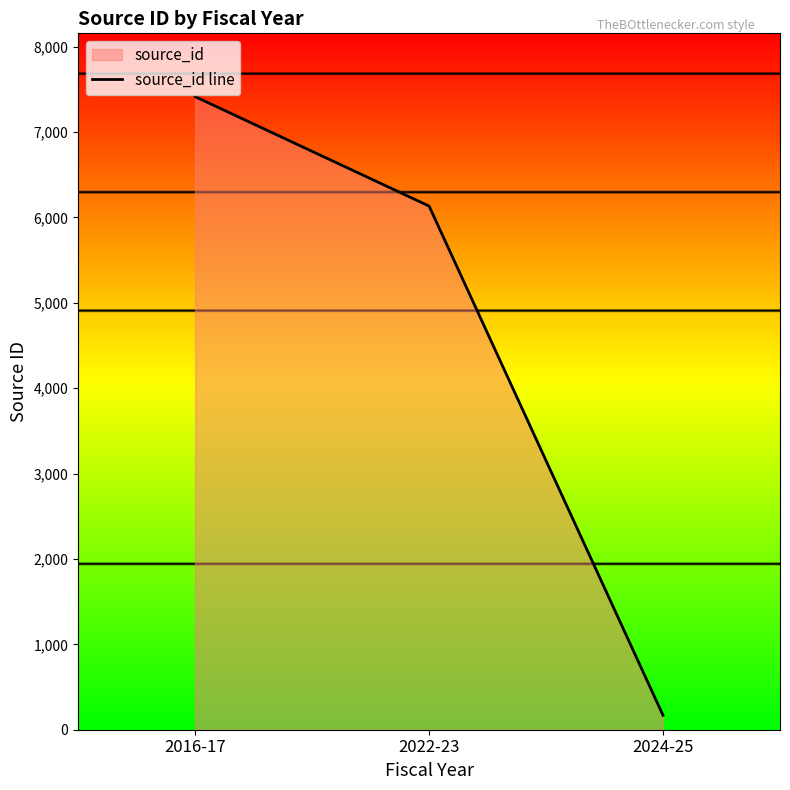

Where is the data nearest to the value 3791?

2022-23